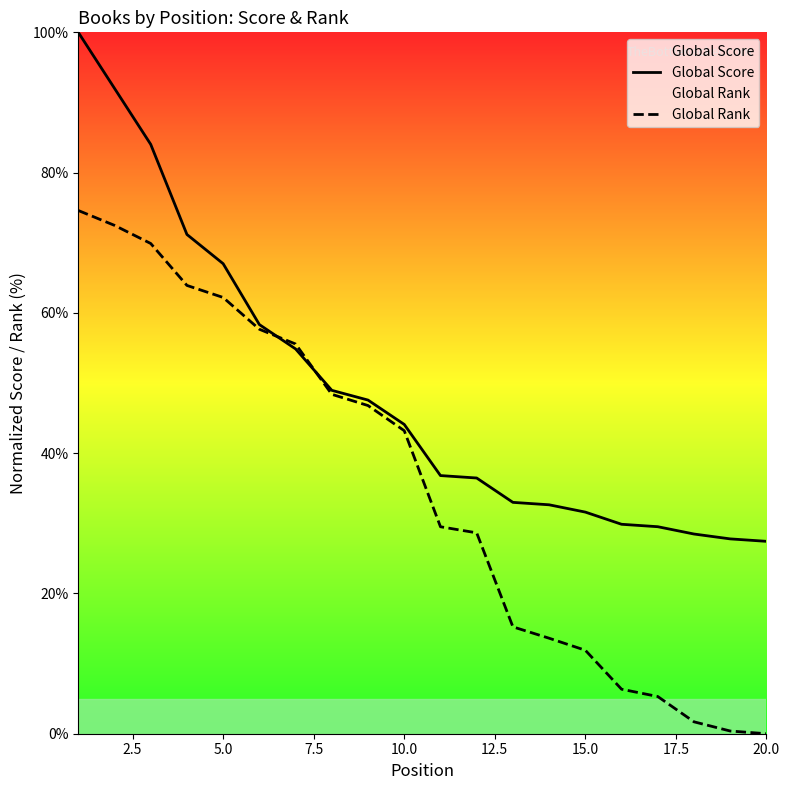

Which series has the widest spread of values?

Global Rank